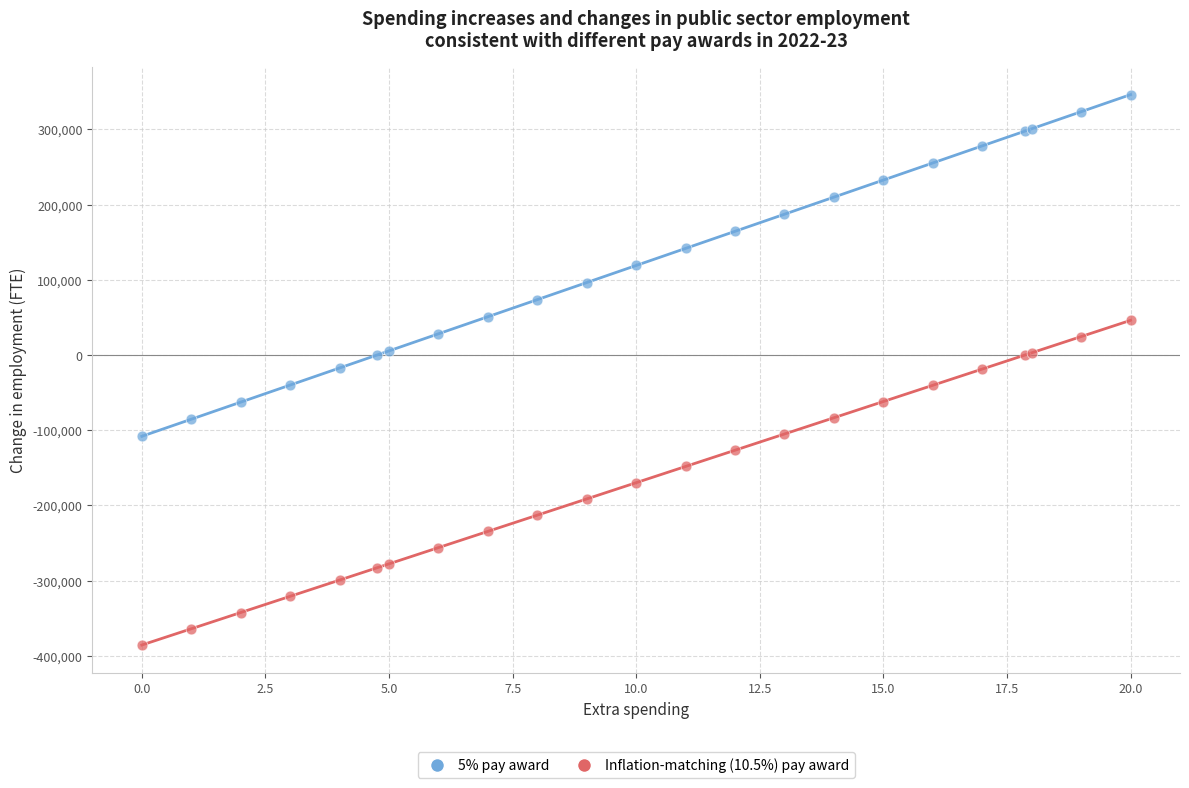

What is the X range (max minus min) for the scatter plot?

20.0